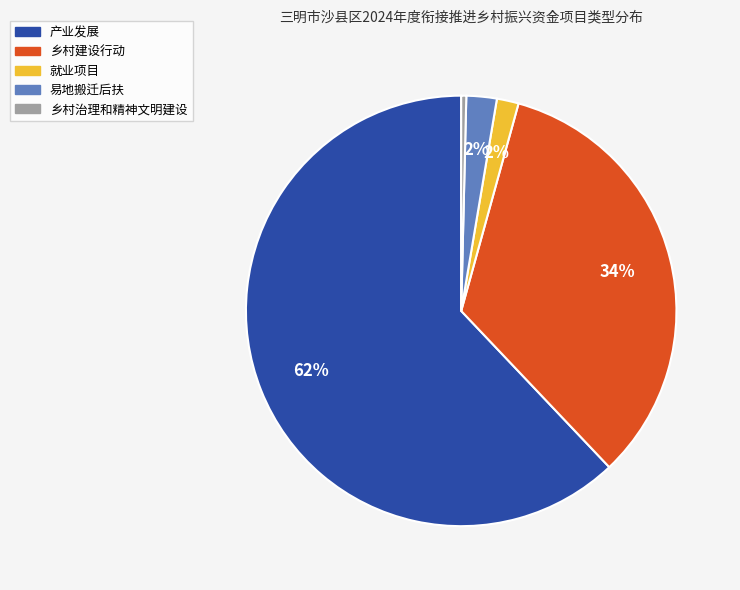

What is the largest slice in the pie chart?

产业发展